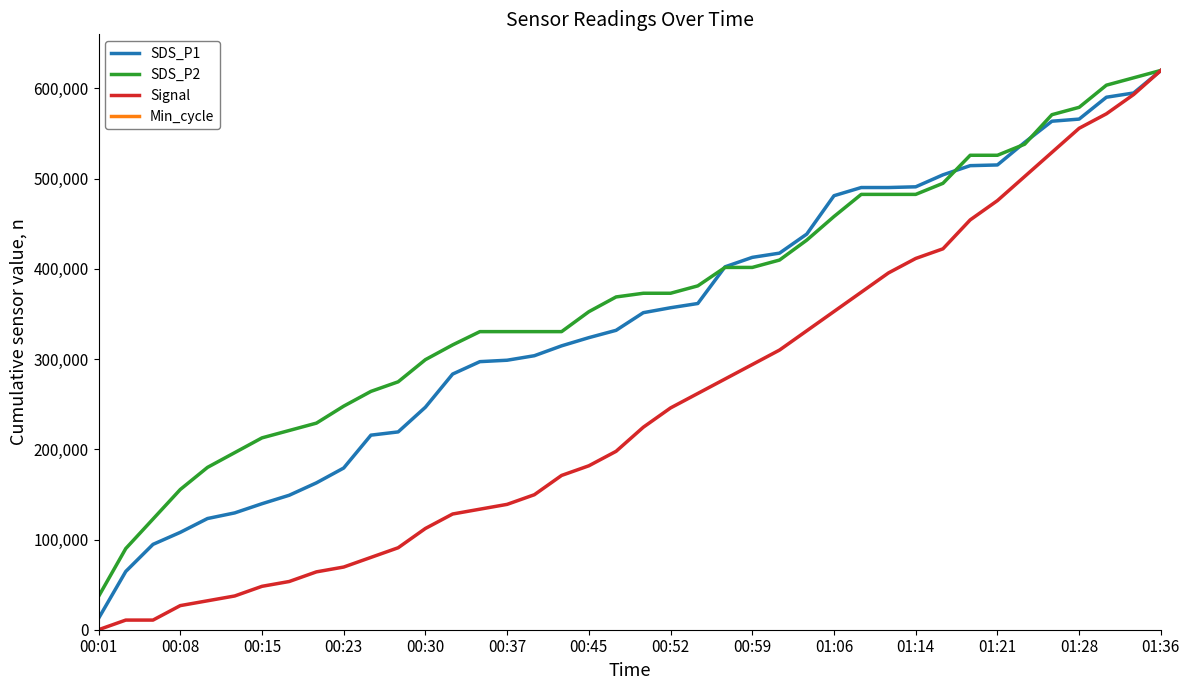

Is the value of SDS_P2 at 00:52 greater than the value of SDS_P1 at 01:36?

No